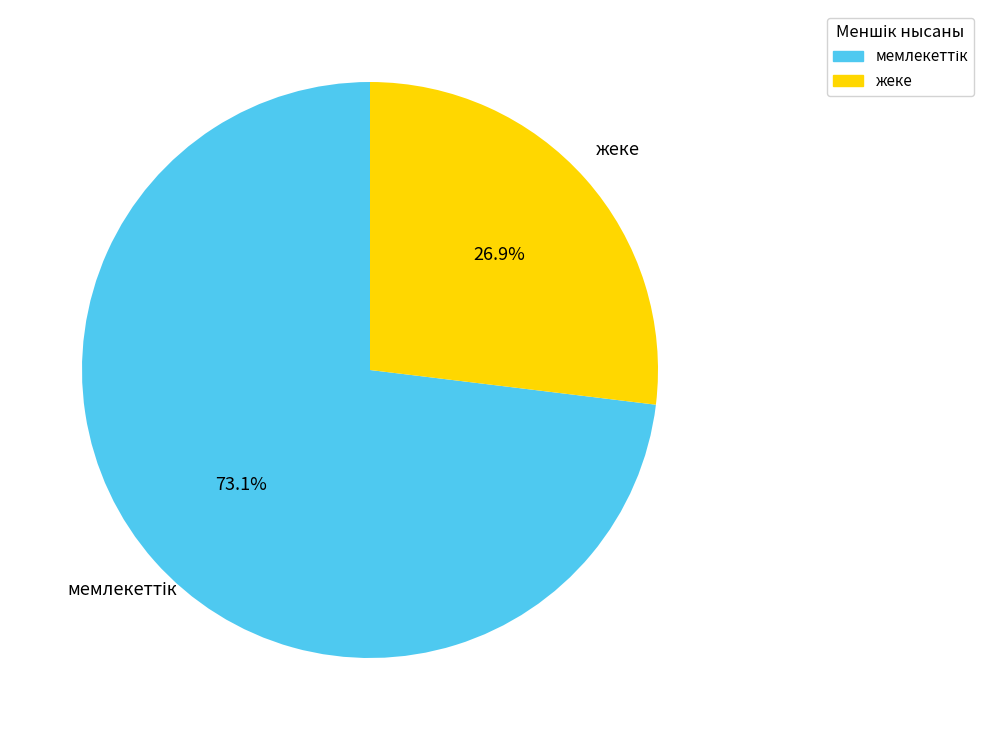

Does жеке represent more than half of the total?

No